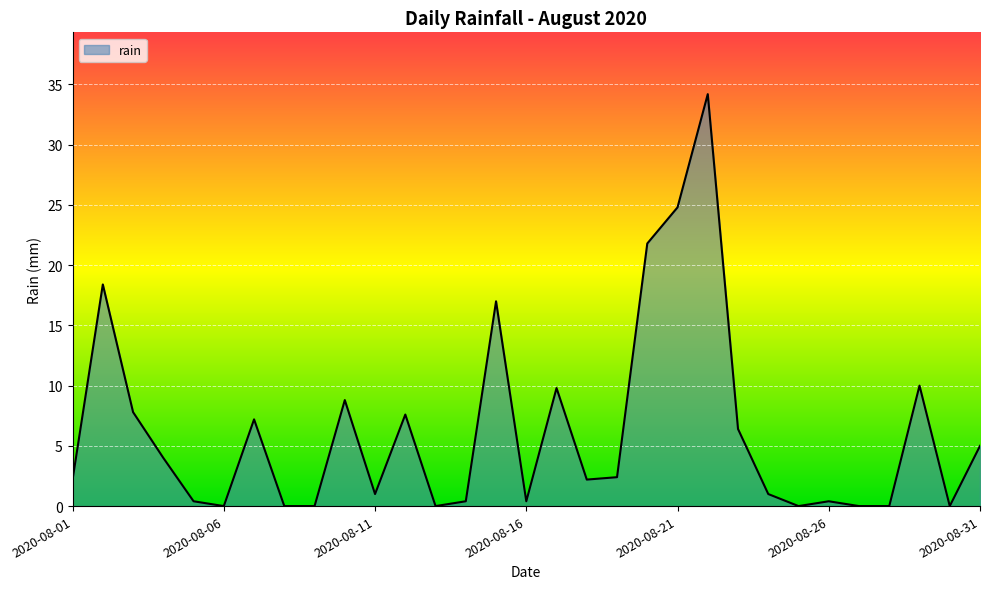

What is the difference between the maximum and minimum values?

34.2